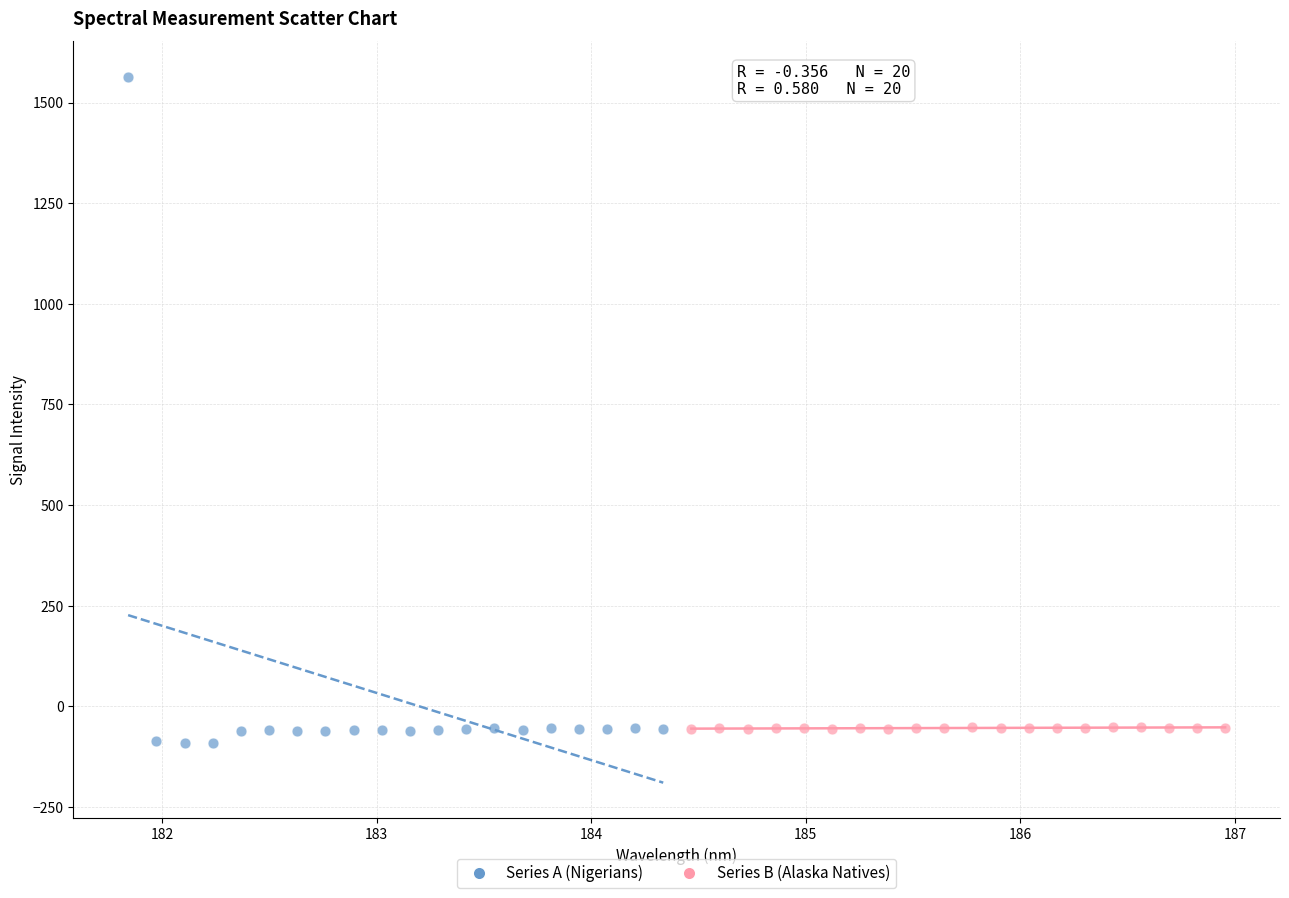

Which series contains the lowest Y value?

Series A (Nigerians)